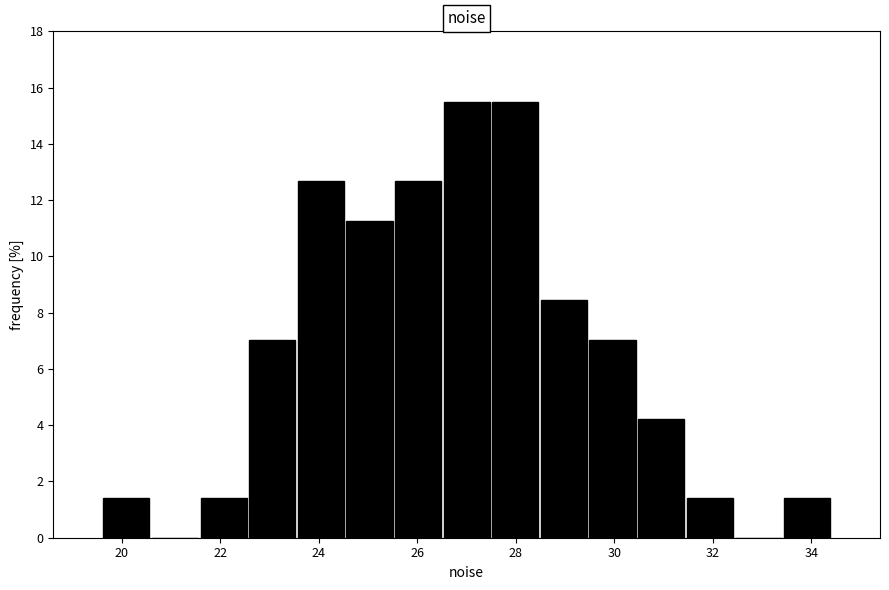

How tall is the bar that spans 21.6 to 22.6 on the x-axis? Neither the bar edges nor the heights are printed on the chart, so give them approximately, as read against the axes.

1.4